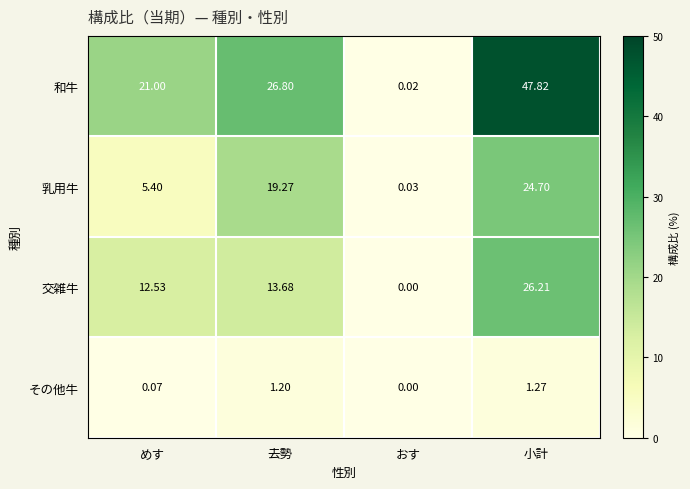

At めす, list the series in order from smallest to largest.

その他牛, 乳用牛, 交雑牛, 和牛